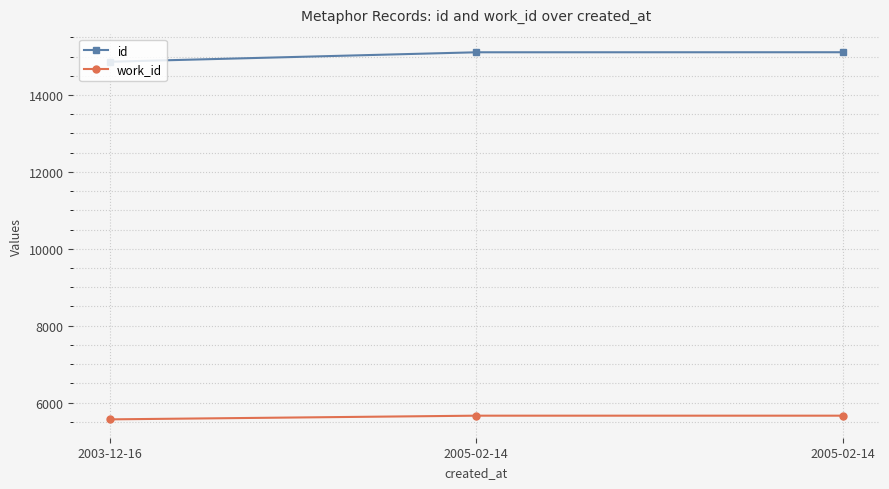

At which label is work_id closest to 5610?

2003-12-16